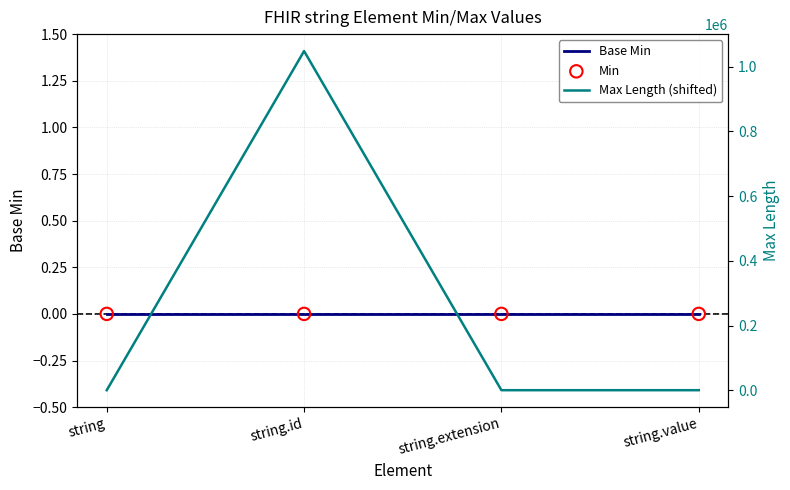

Which series has the widest spread of Y values?

Max Length (shifted)